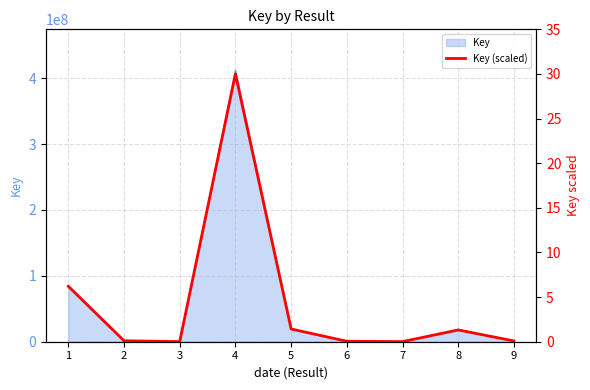

Rank the categories by value from highest to lowest.

4, 1, 5, 8, 2, 9, 6, 3, 7